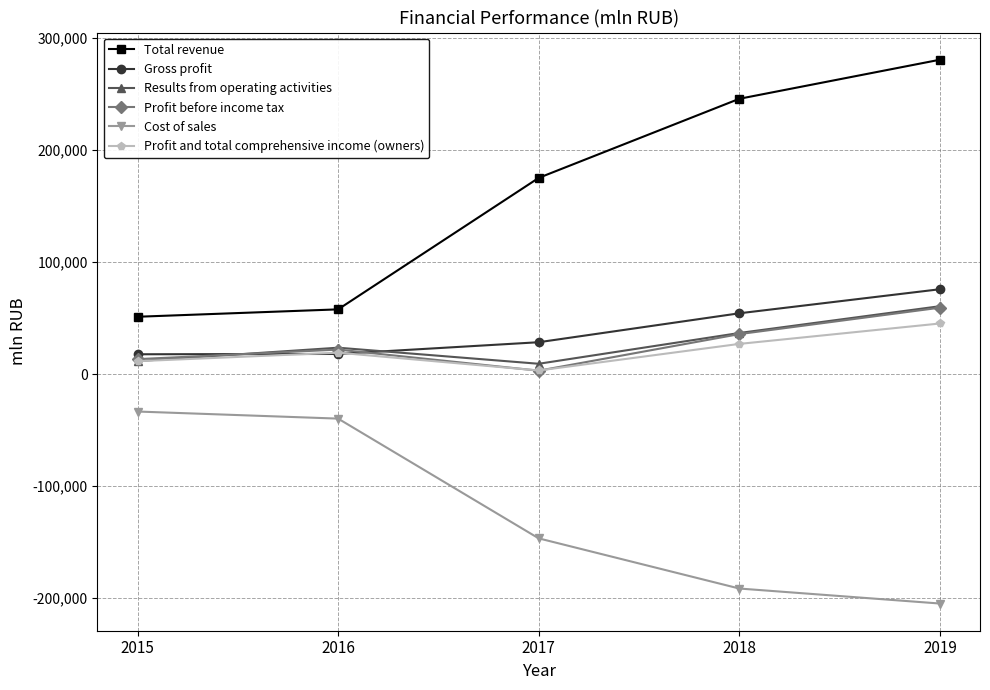

How many lines are shown in the chart?

6